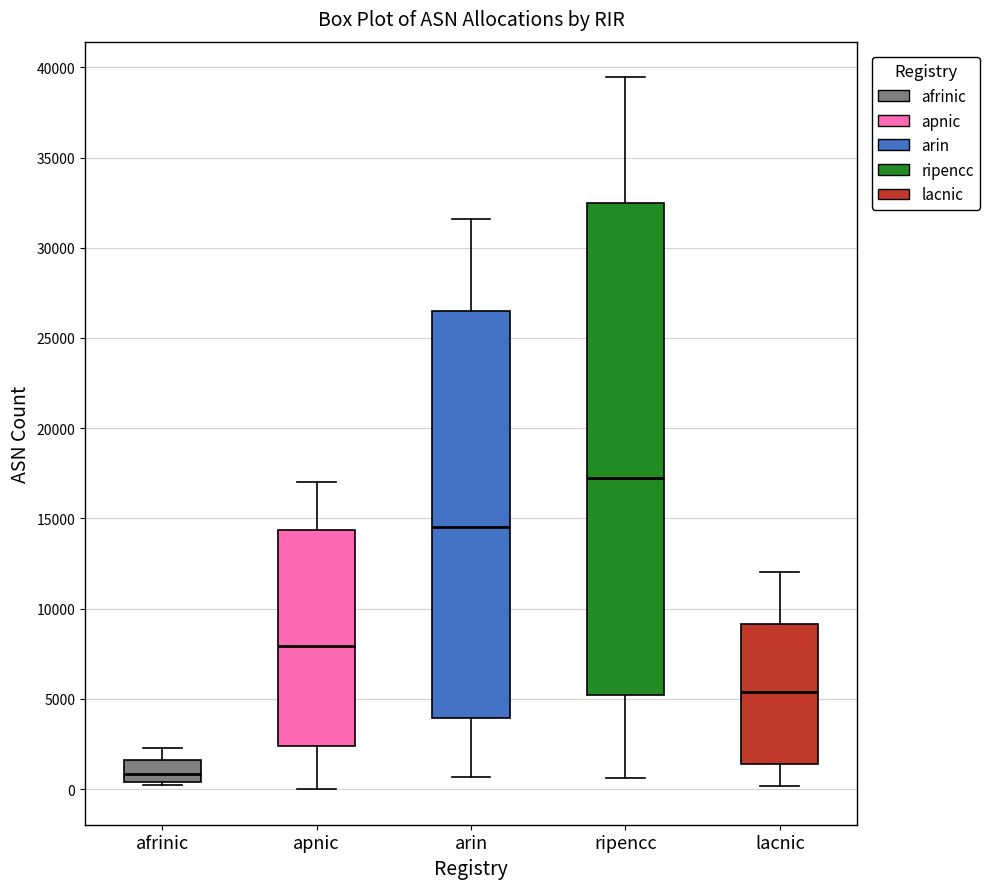

Comparing the boxes themselves (not the whiskers), which one is the tallest?

ripencc